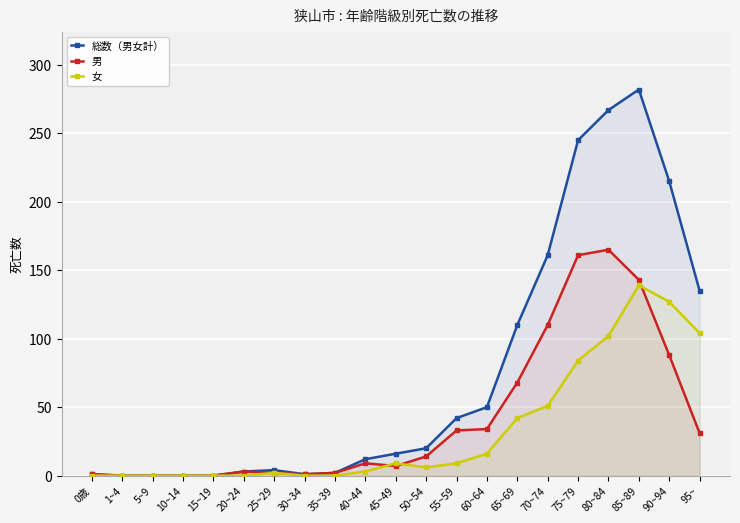

How many intersections are there between 男 and 女?

3